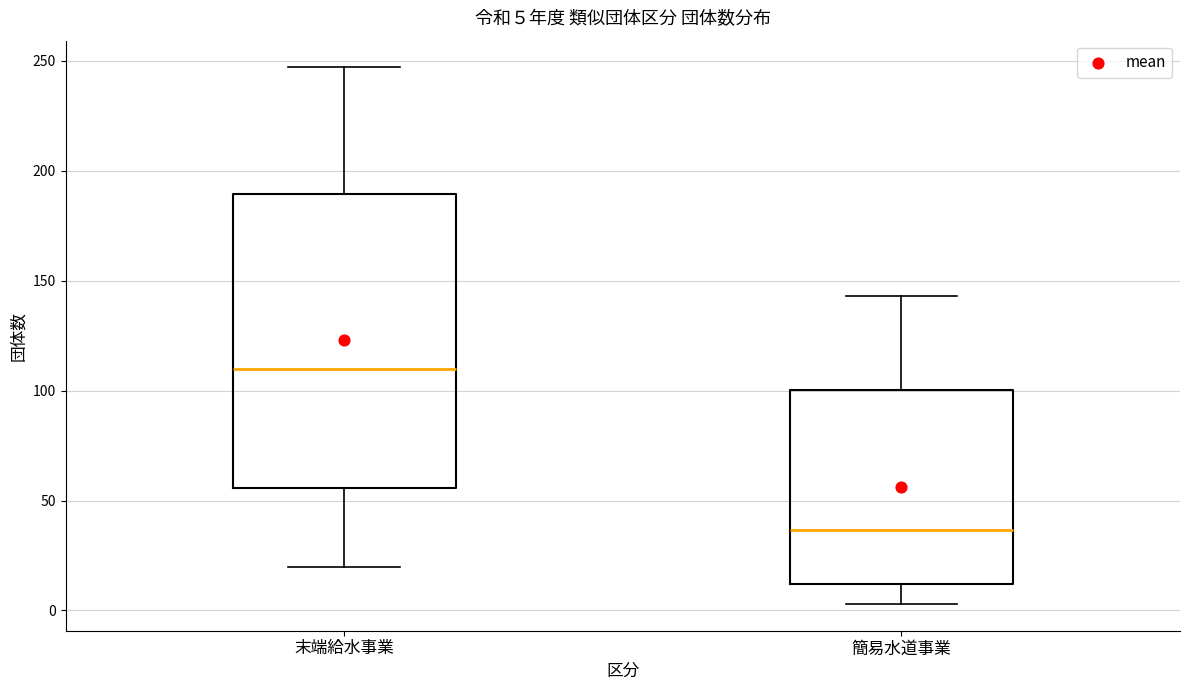

Which box is the tallest, from its lower edge to its upper edge?

末端給水事業